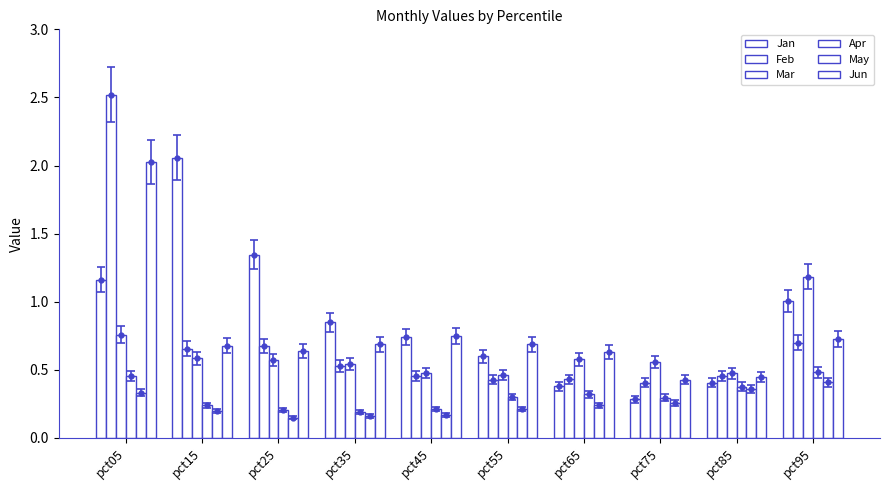

True or false: Jun has a value of 0.1 at pct85.

False